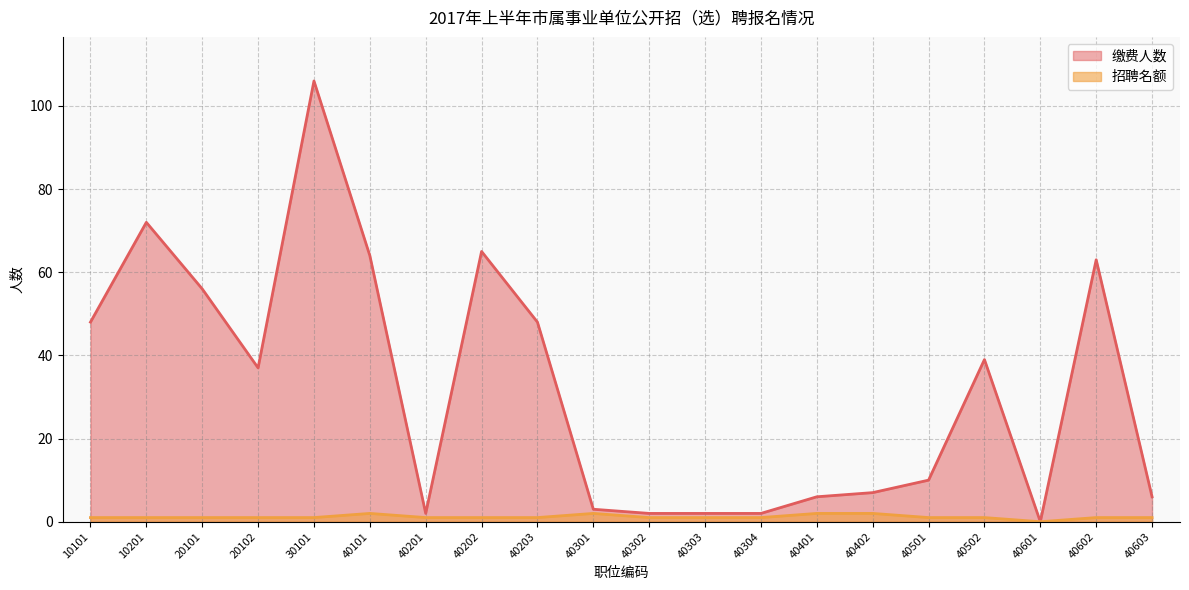

The 缴费人数 series shows 56 at 20101. True or false?

True